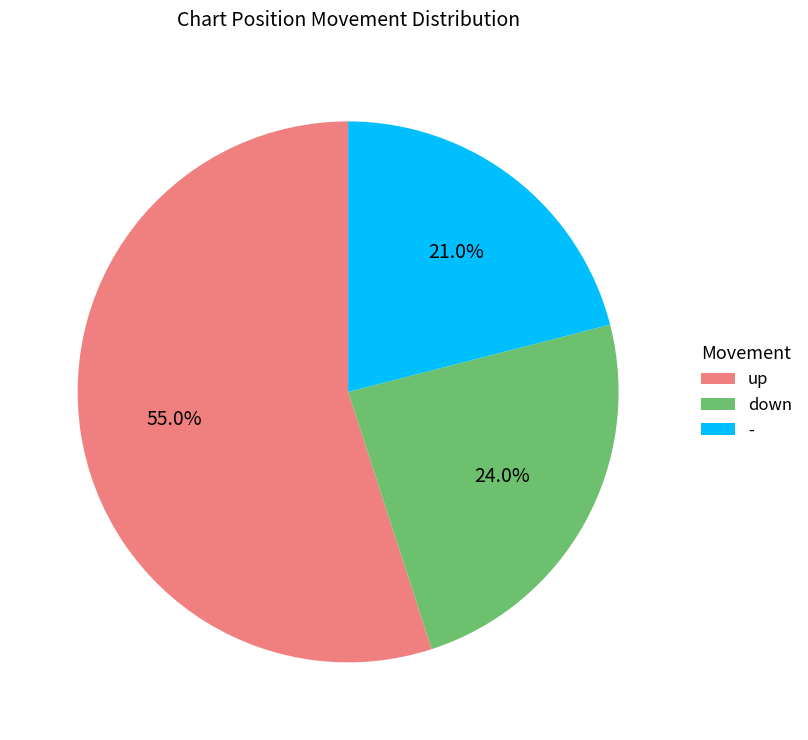

What is the largest slice in the pie chart?

up